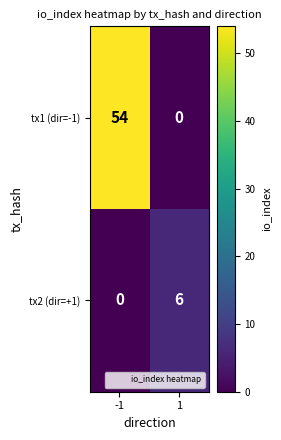

Count the number of categories in the chart.

2